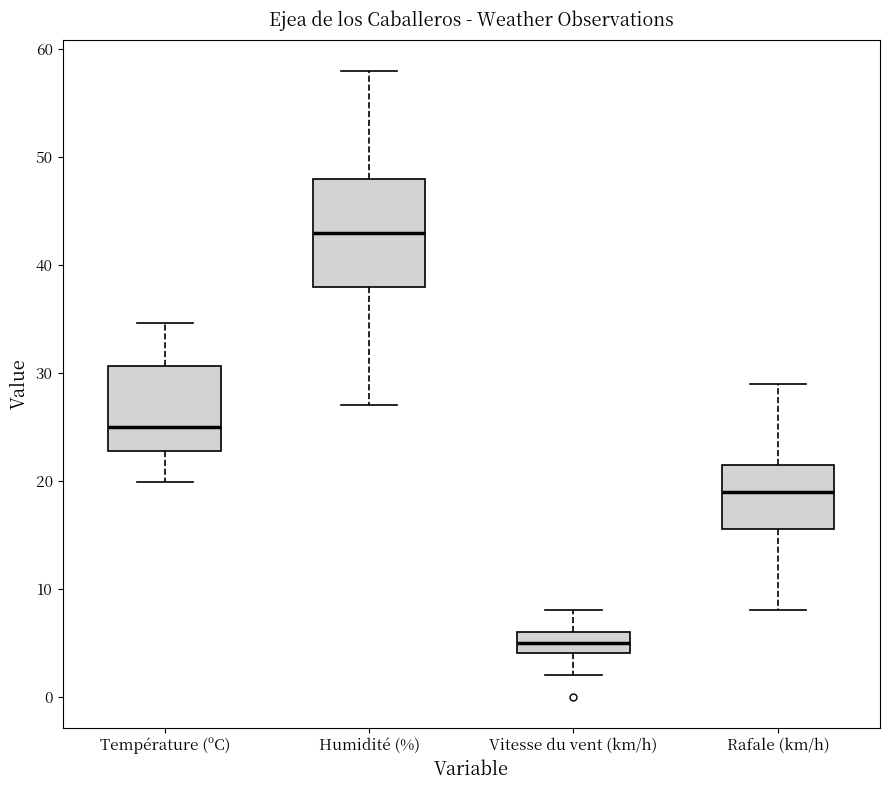

Which box is the tallest, from its lower edge to its upper edge?

Humidité (%)